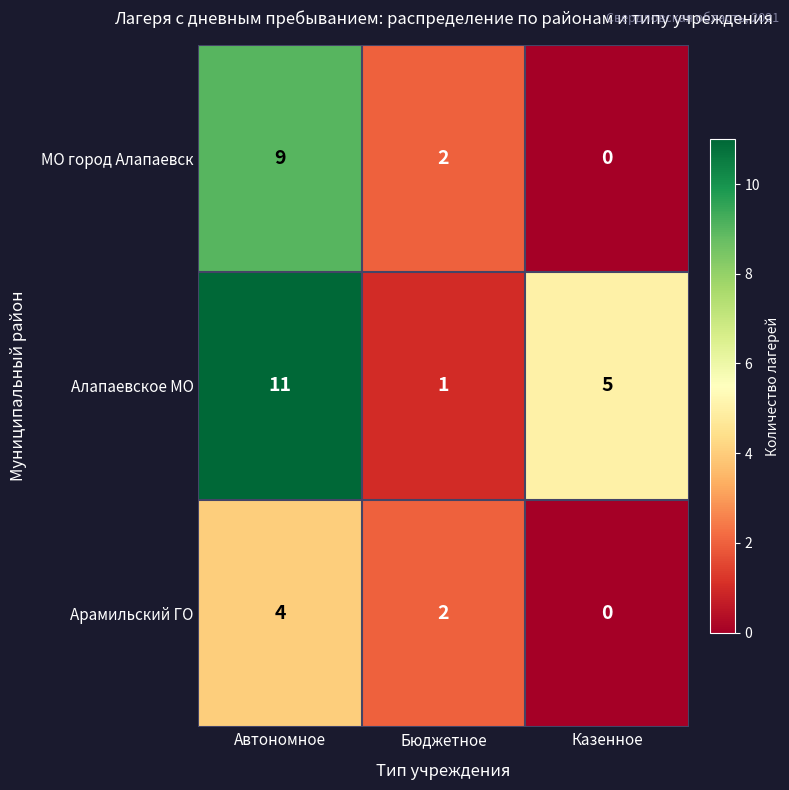

The МО город Алапаевск series shows 2 at Бюджетное. True or false?

True